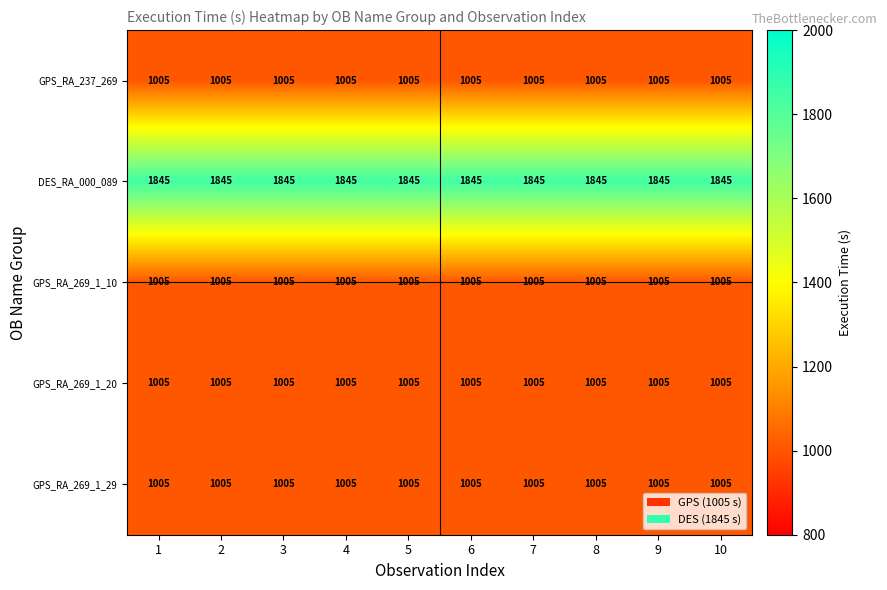

The DES_RA_000_089 series shows 1196 at 5. True or false?

False